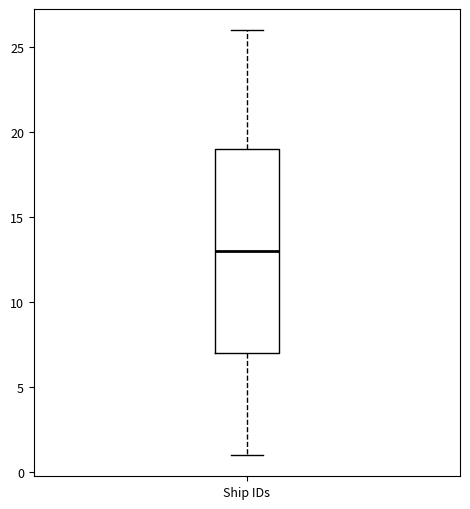

Read this box plot against the y-axis: the position of the median line, the range covered by the box, and the ends of both whiskers. The values are not printed on the chart, so give them approximately, as read against the axis.

median 13, box 7 to 19, whiskers 1 to 26